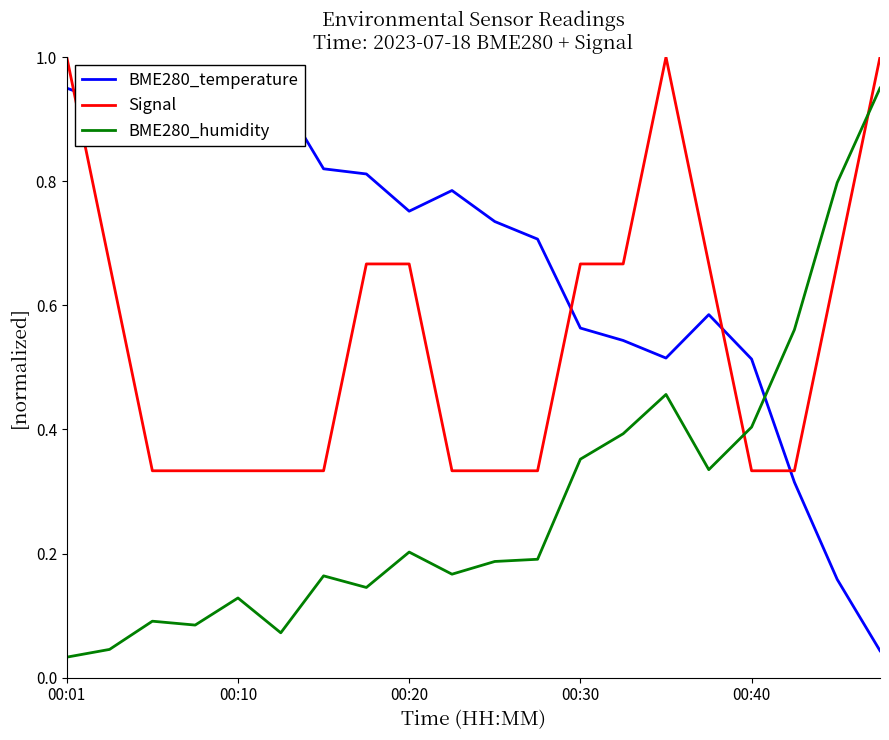

How many intersections are there between Signal and BME280_humidity?

2